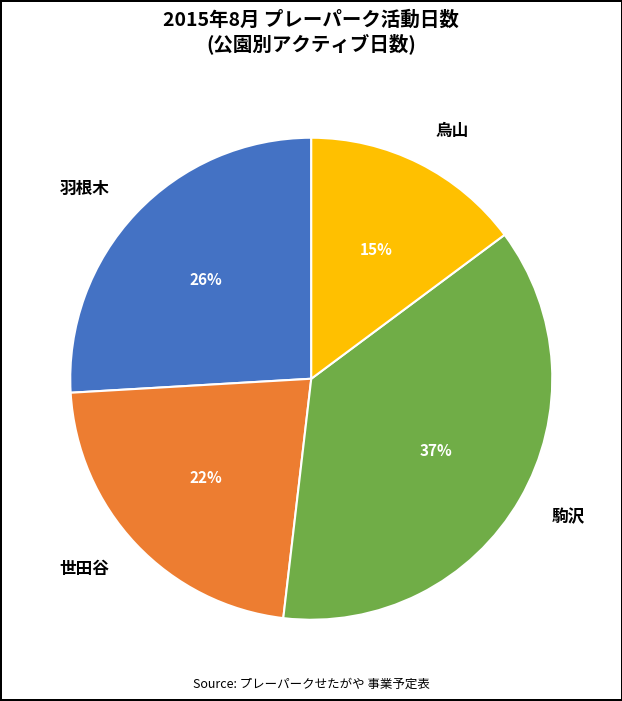

How many segments does this pie chart have?

4